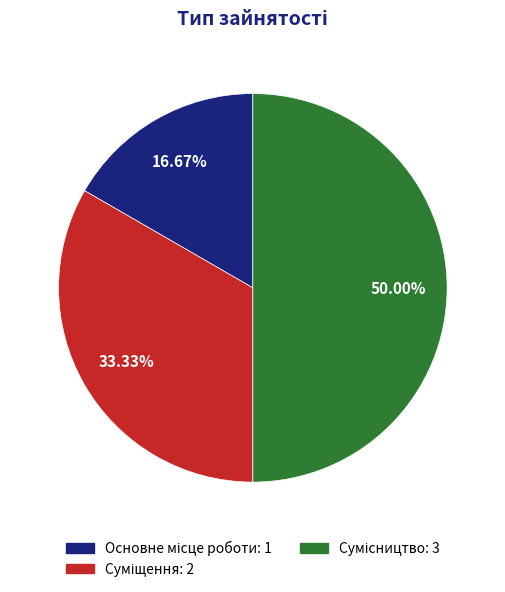

Which has a higher value, Основне місце роботи or Сумісництво?

Сумісництво